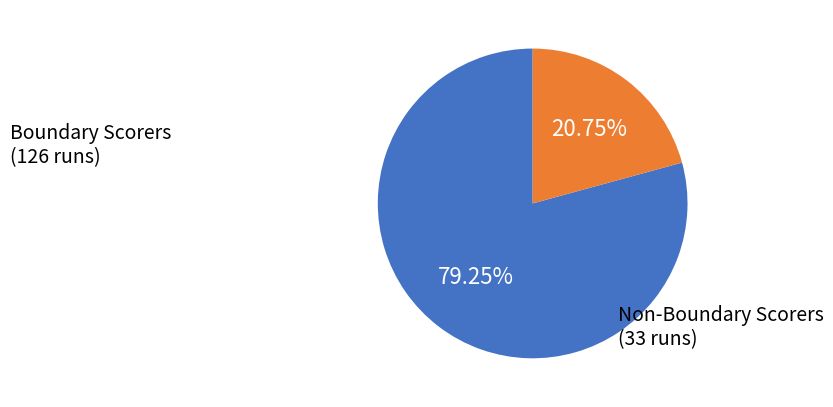

Which category accounts for the majority?

Boundary Scorers